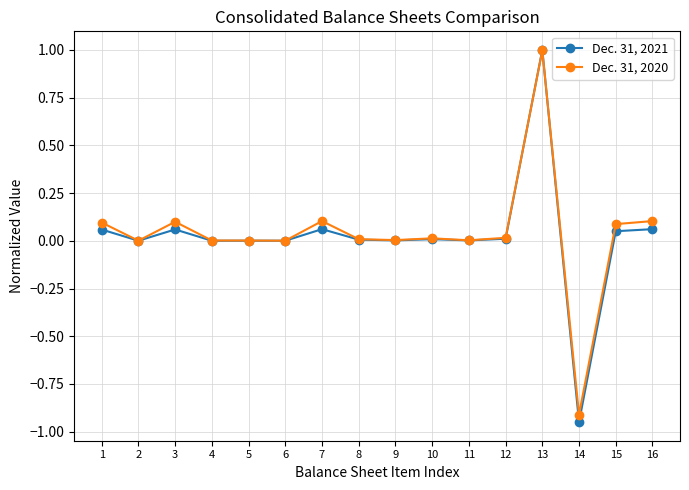

How many distinct data groups are displayed?

2